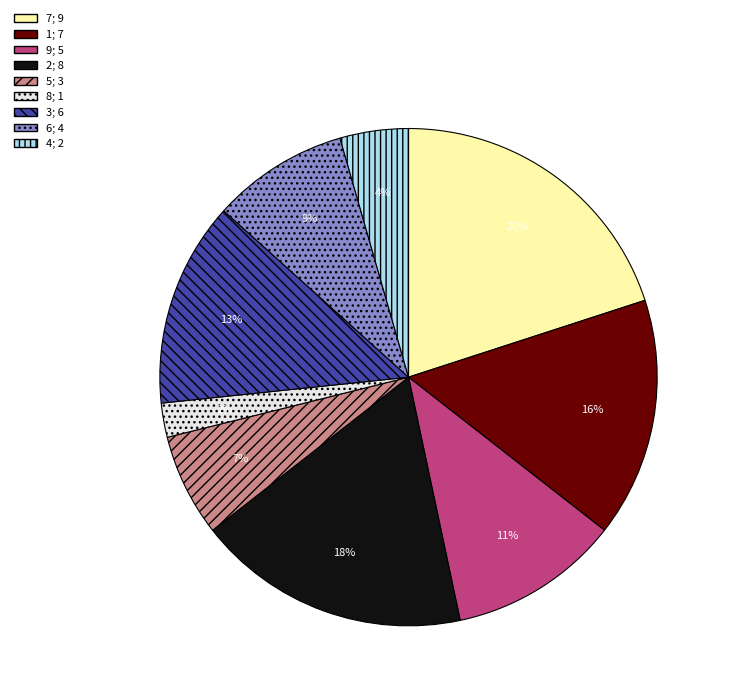

To the nearest percent, what is the average slice percentage?

11%